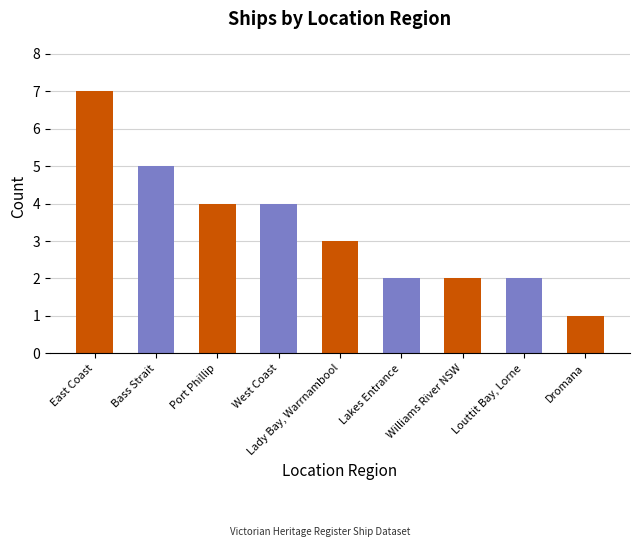

At which category does the chart reach its minimum across all series?

Dromana